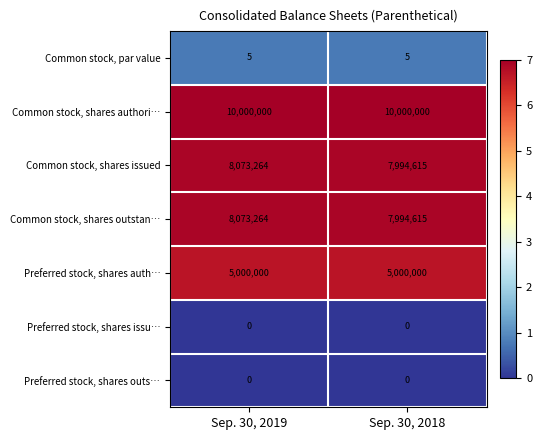

True or false: Common stock, shares issued has a value of 8073264 at Sep. 30, 2019.

True